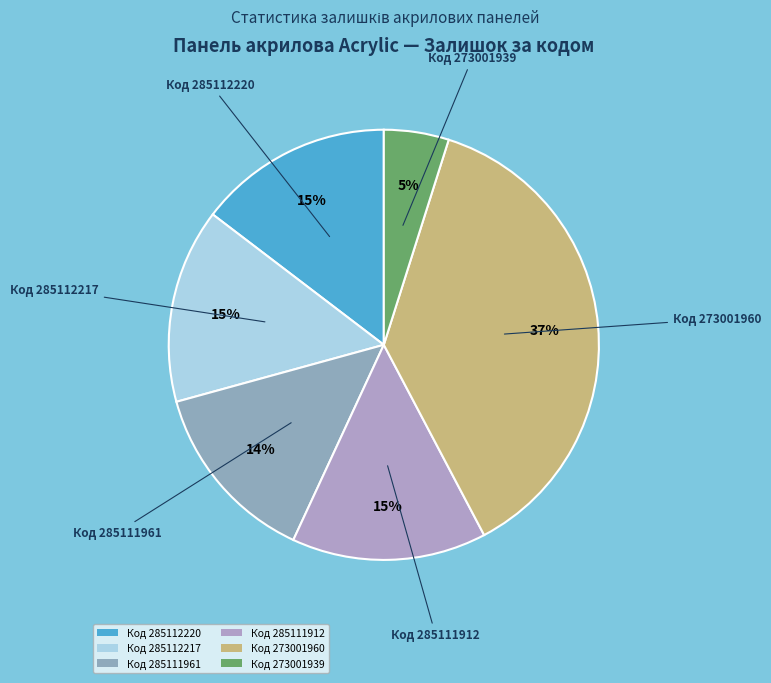

Which has a higher value, Код 273001939 or Код 285112217?

Код 285112217